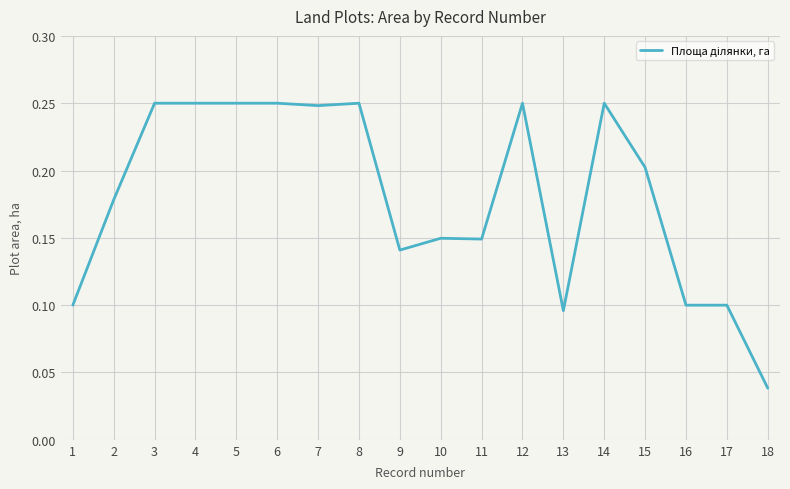

Is it true that the value at 1 is 0.2?

False